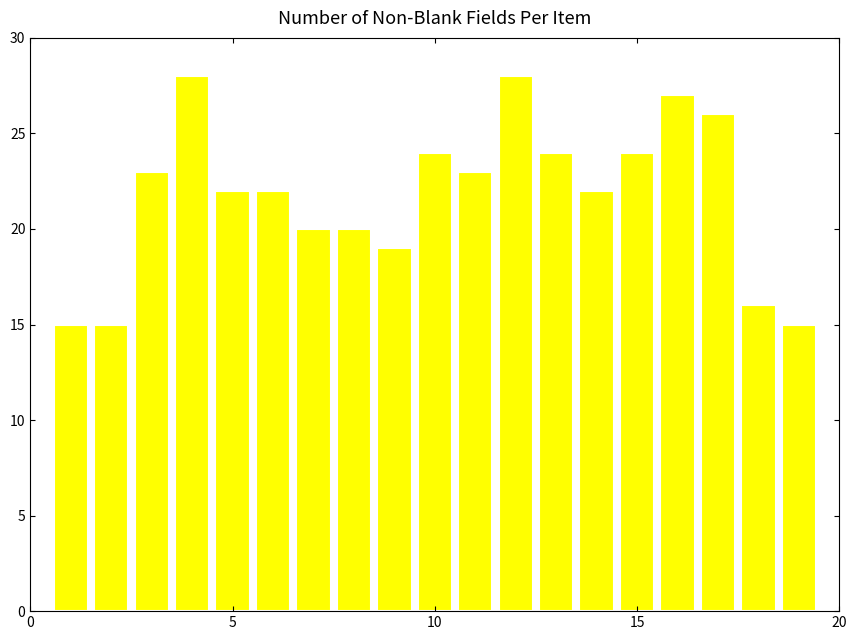

What is the value of the 18th bar from the left?

16